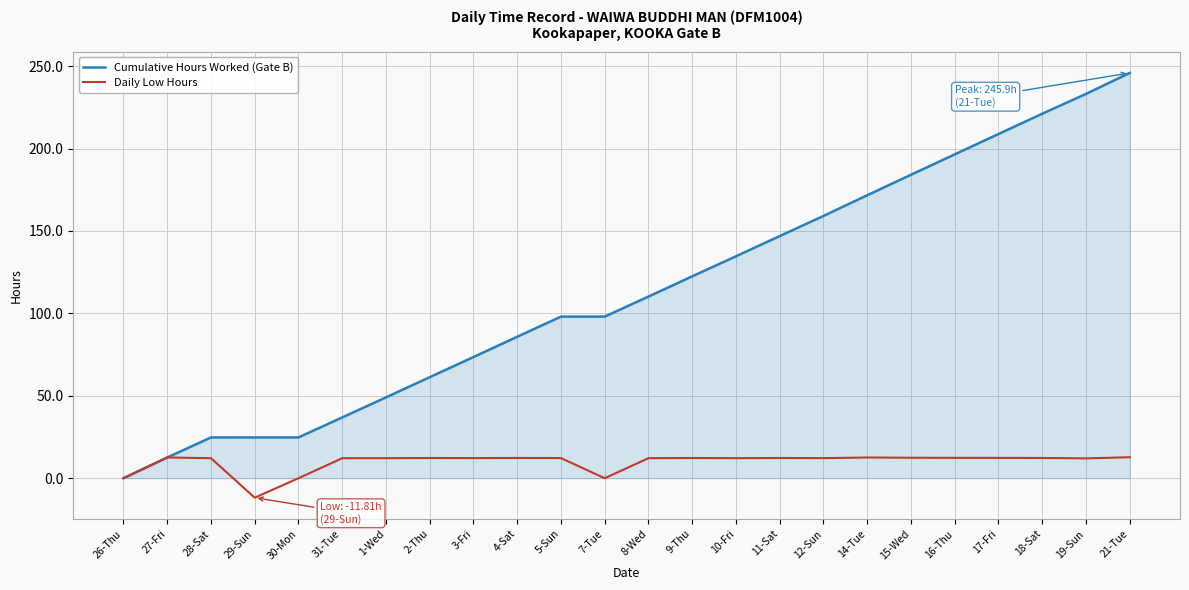

What are all the series names shown in the legend?

Cumulative Hours Worked (Gate B), Daily Low Hours